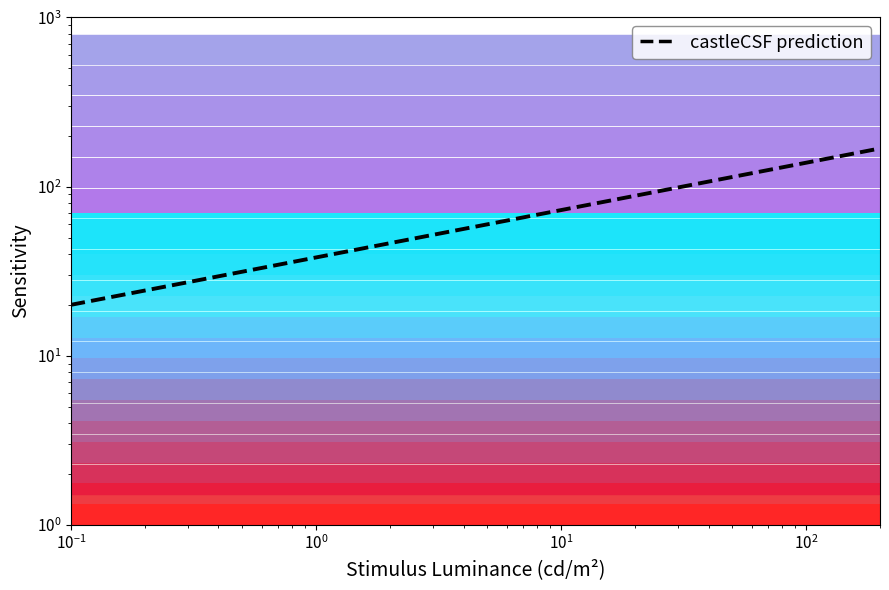

Is this an area chart (filled region under the line)?

No